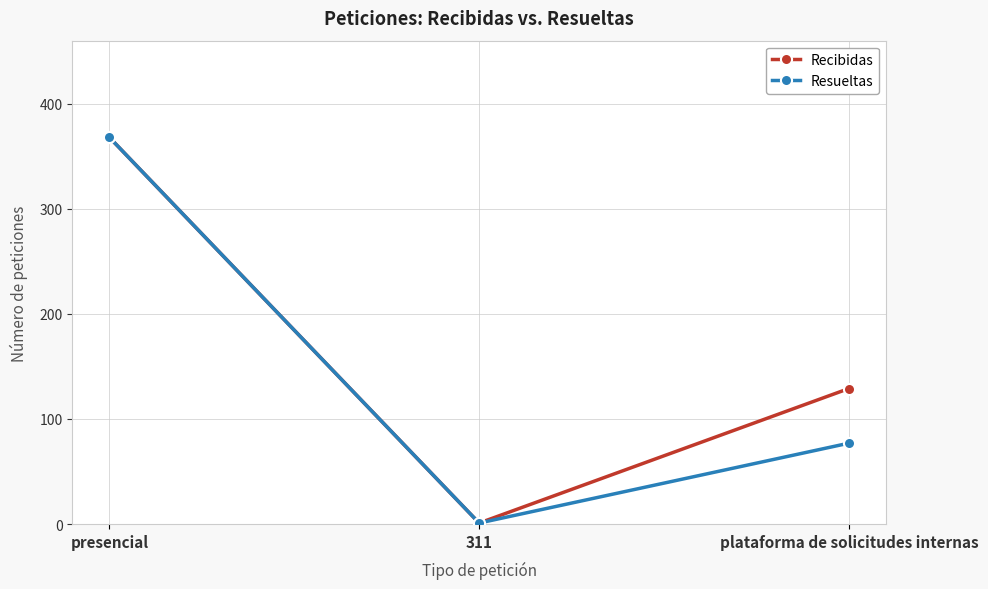

What is the greatest value displayed?

368